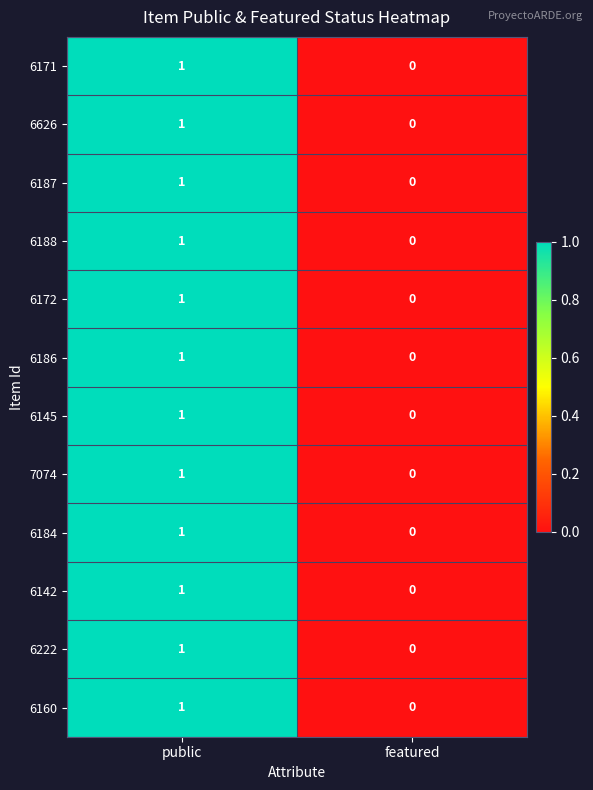

Reading left to right, extract all data points from this chart.

6171: 1	0
6626: 1	0
6187: 1	0
6188: 1	0
6172: 1	0
6186: 1	0
6145: 1	0
7074: 1	0
6184: 1	0
6142: 1	0
6222: 1	0
6160: 1	0